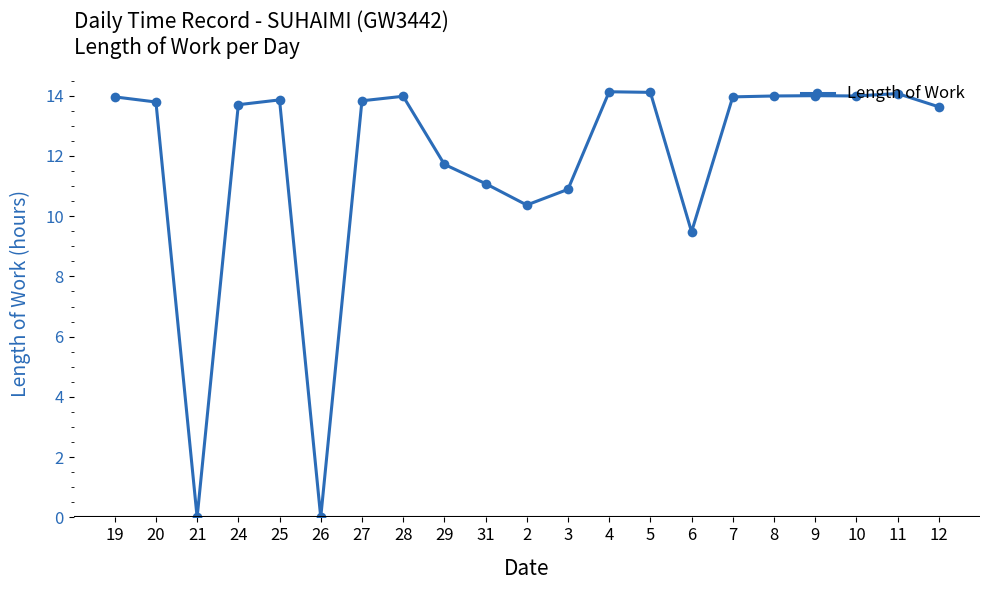

What is the approximate value at 5?

14.1